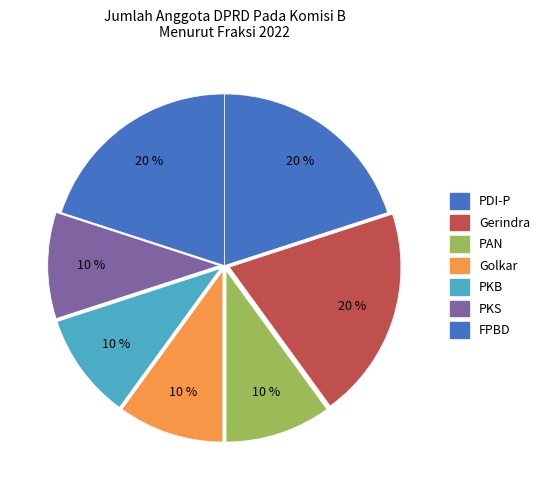

Which category has the biggest portion of the pie?

PDI-P